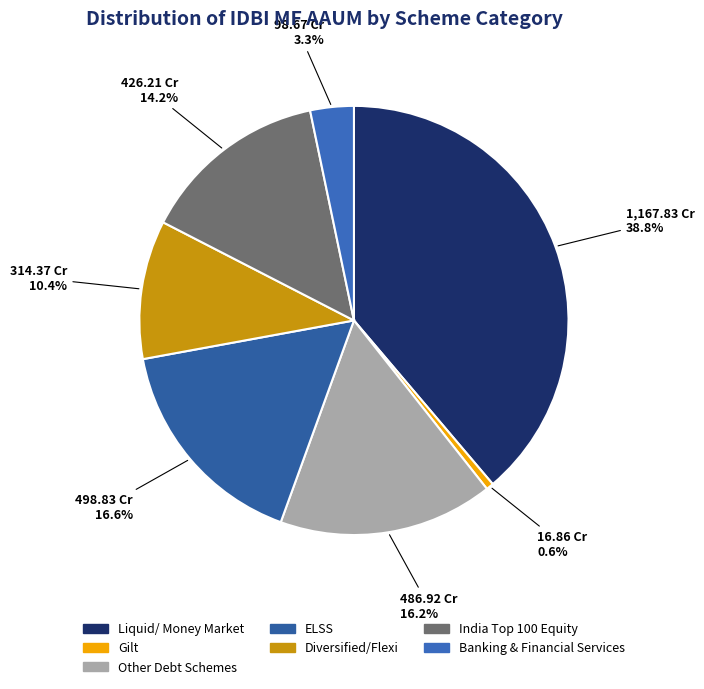

How much of the chart is everything except ELSS?

83.4%